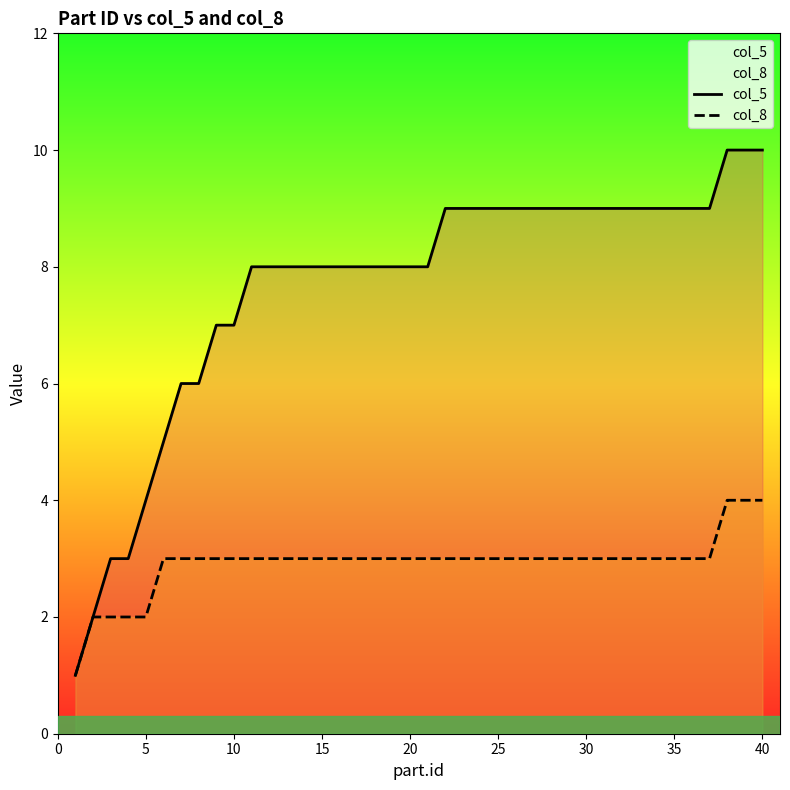

Does the chart display data point markers on the line(s)?

No